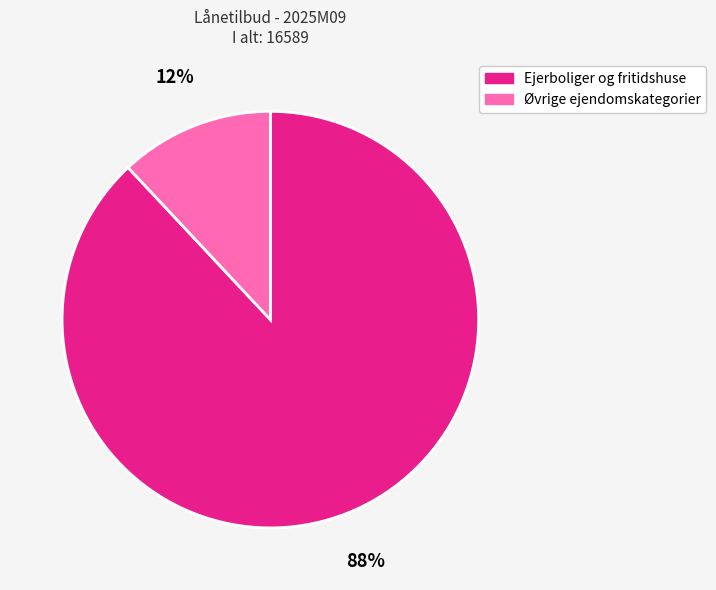

Which slice is the largest?

Ejerboliger og fritidshuse